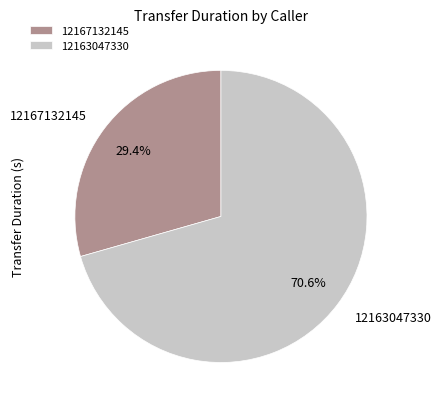

To the nearest percent, what is the difference between the largest and smallest slice percentages?

41%